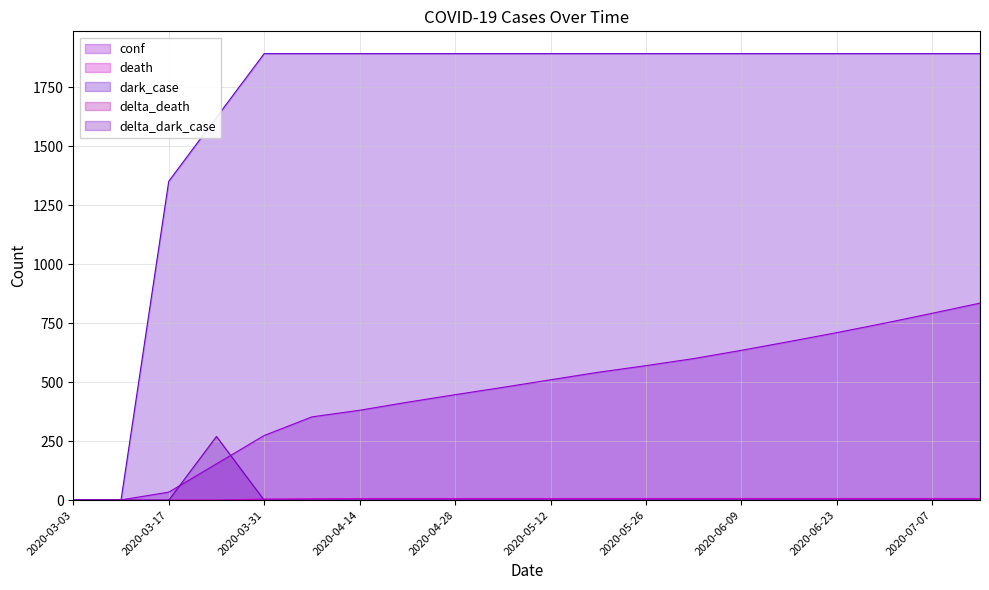

At which category is the sum across all series the highest?

2020-07-14